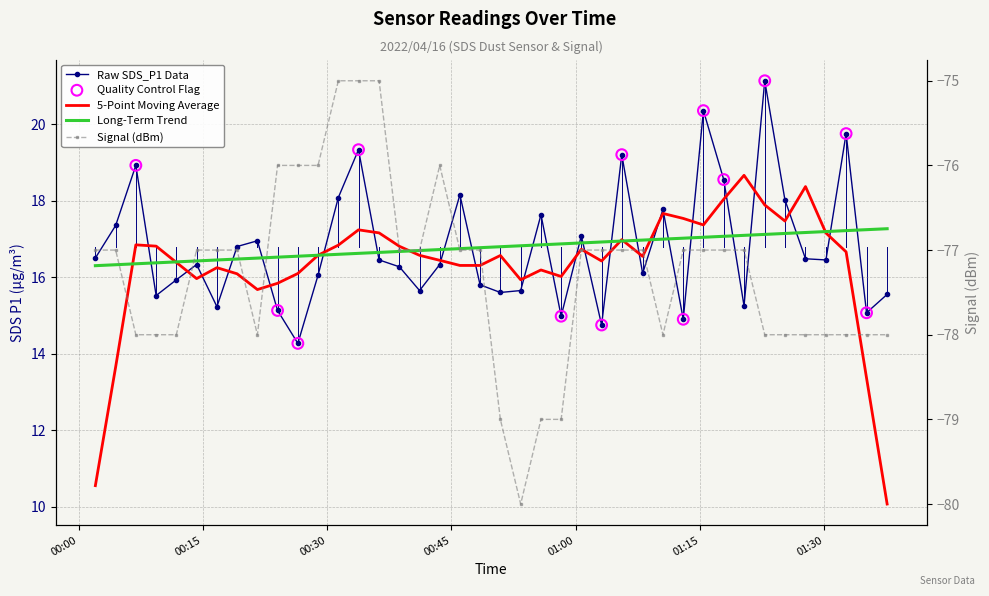

Which series reaches the minimum Y coordinate?

Signal